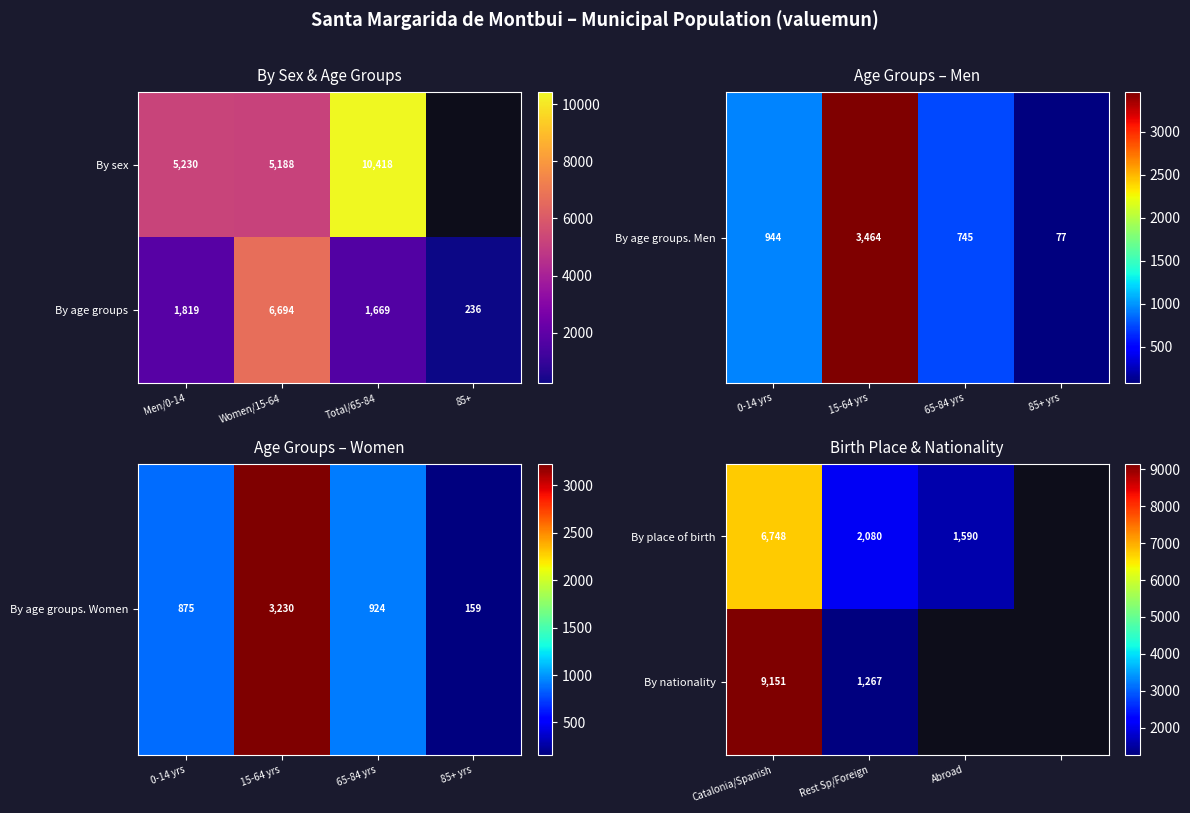

The value of By nationality at Catalonia/Spanish is 9151. True or false?

True